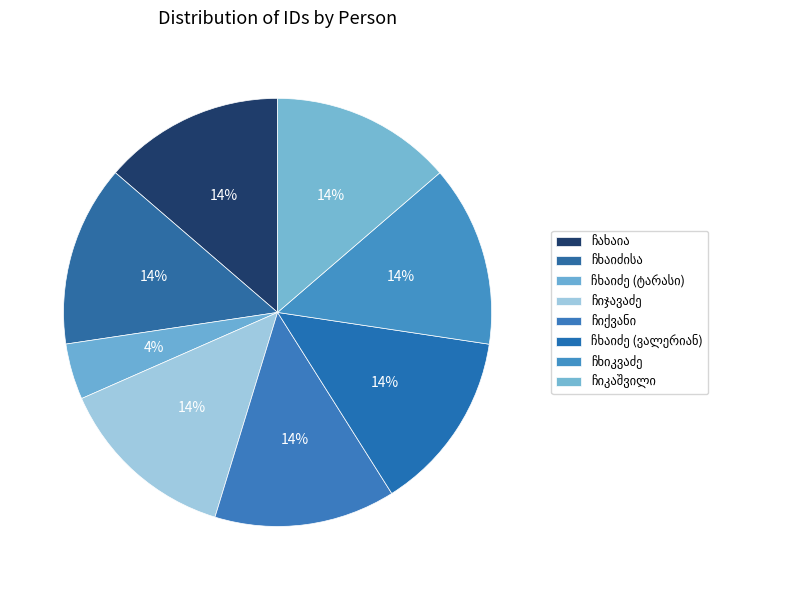

What is the change in value from ლუკა გერასიმეს (გერმანეს) ძე ჩახაია to ყაისარ ფილიპეს ძე ჩხიკვაძე?

+5